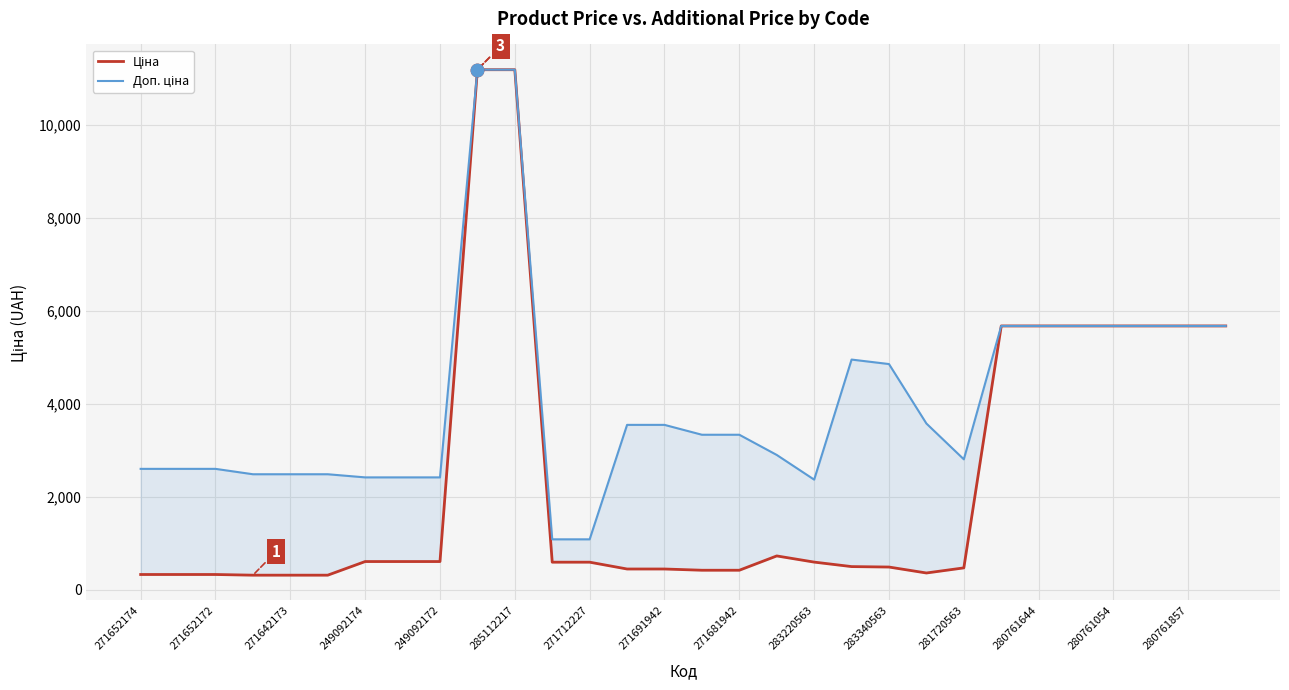

At how many categories does at least one series exceed 8273?

2